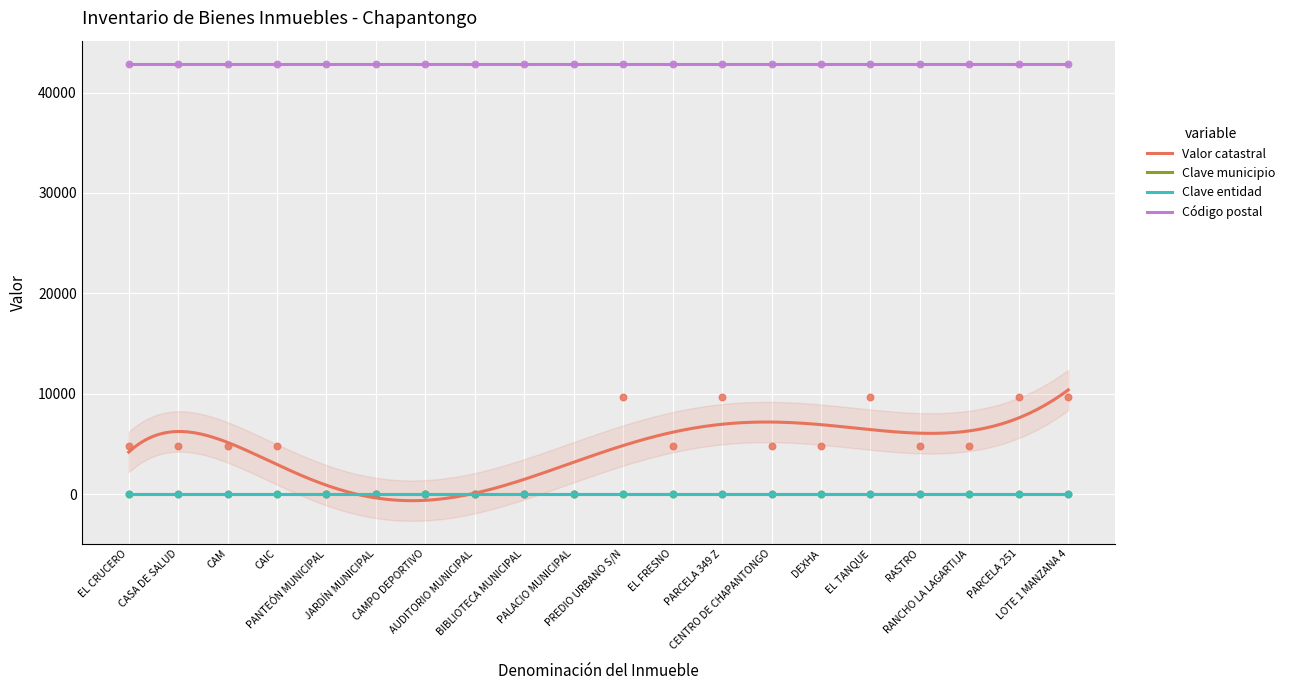

At how many categories does at least one series exceed 35625?

20